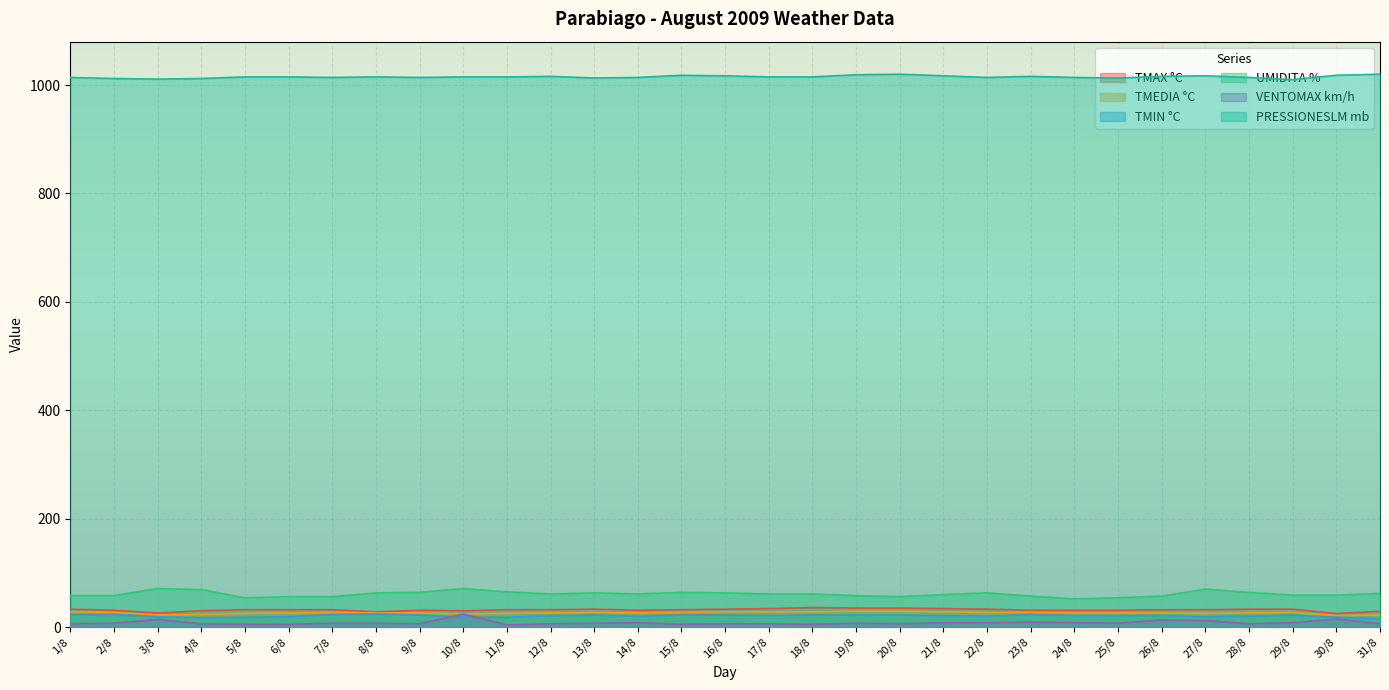

What is the sum of the UMIDITA % values at 13/8 and 28/8?

127